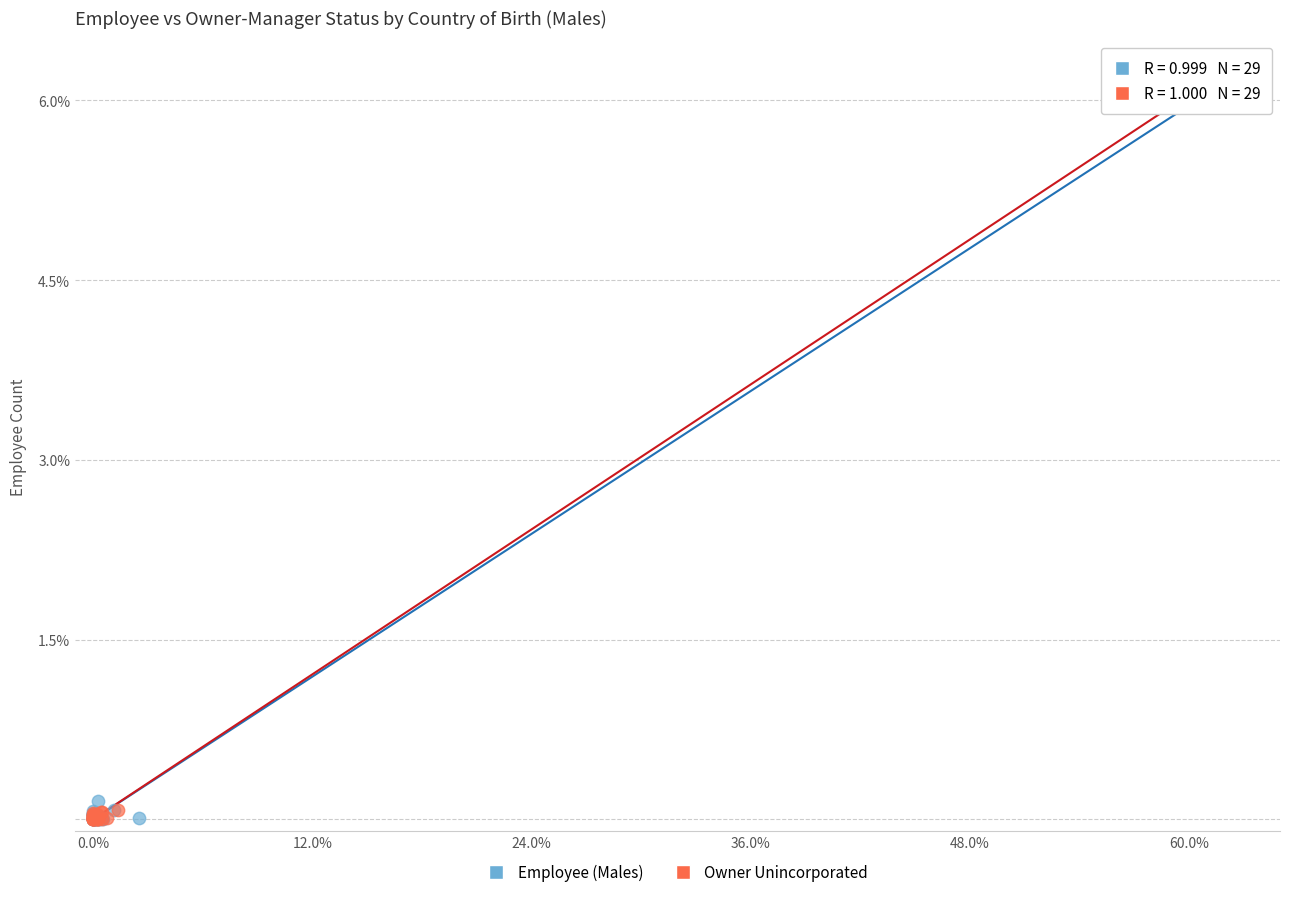

Which series has the largest Y range (max minus min)?

Owner Unincorporated